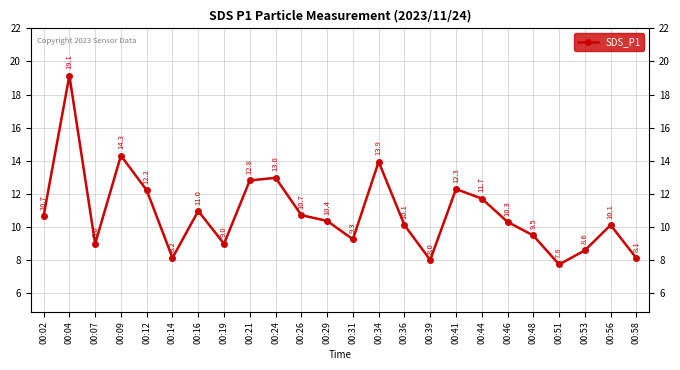

What is the difference between the values at 00:26 and 00:12?

1.5